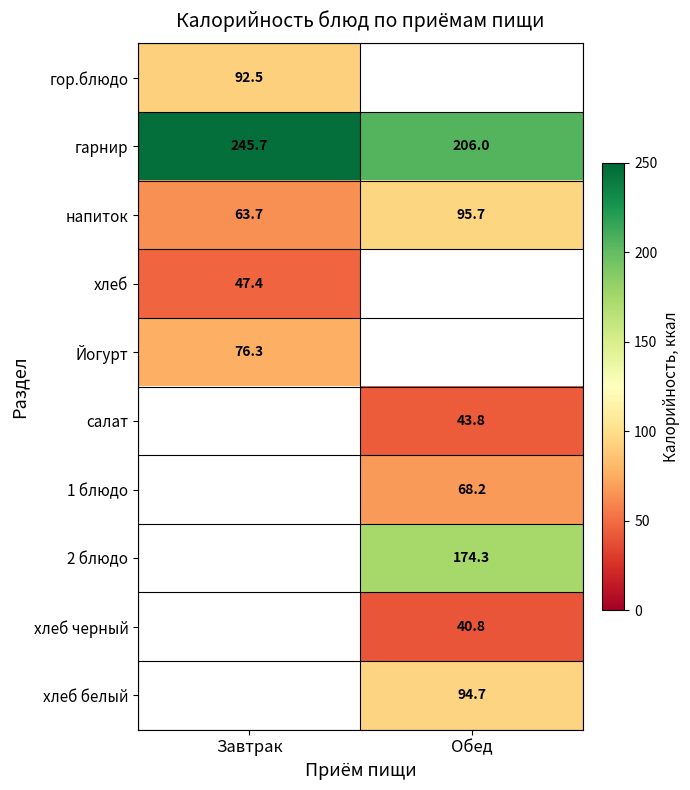

Which has a higher value, Обед or Завтрак?

Завтрак